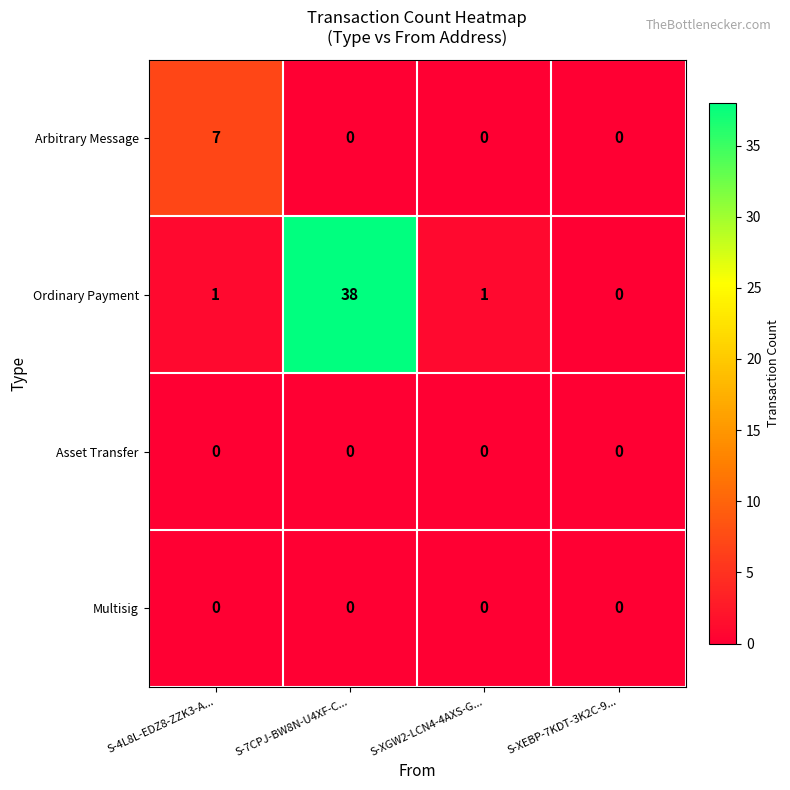

Which series has the largest range (max minus min)?

Ordinary Payment